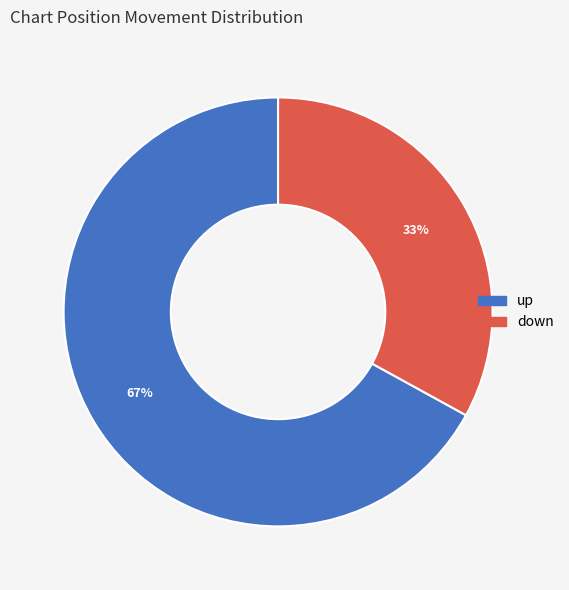

To the nearest percent, what percentage of the pie is up?

67%